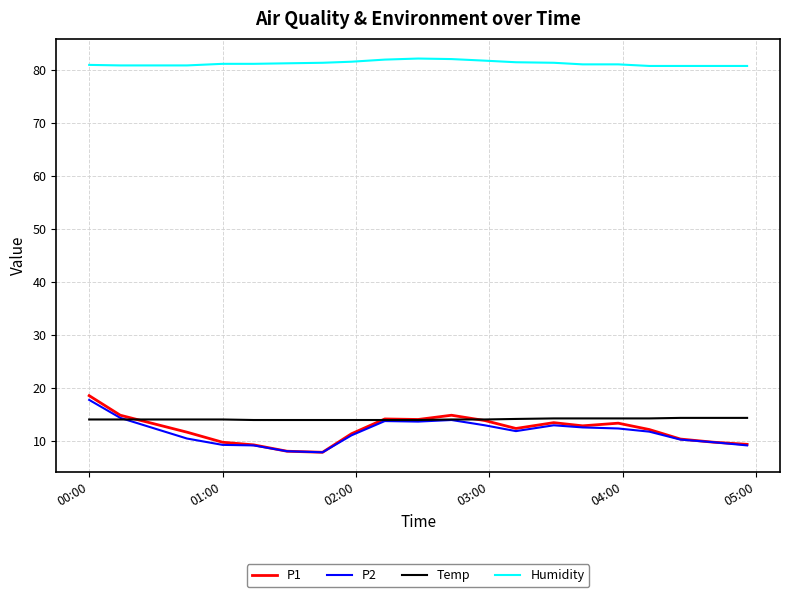

Which series has the largest range (max minus min)?

P1